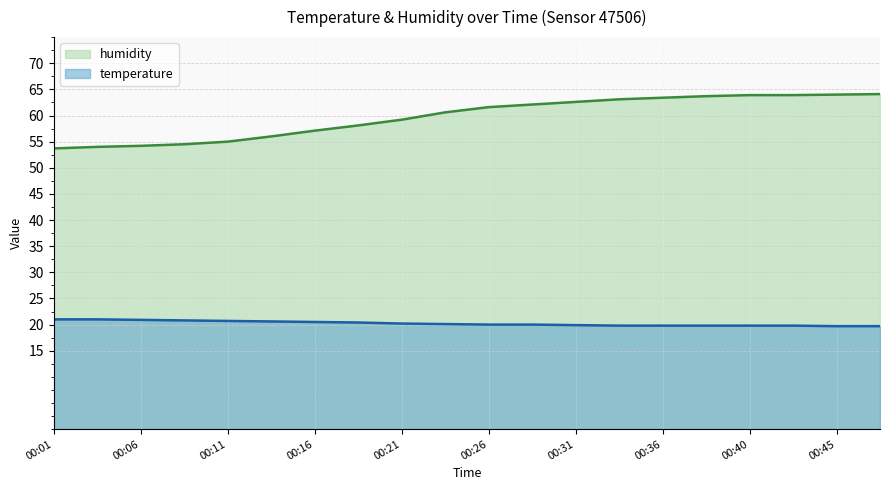

What is the difference between the highest and lowest values at 00:40?

44.1